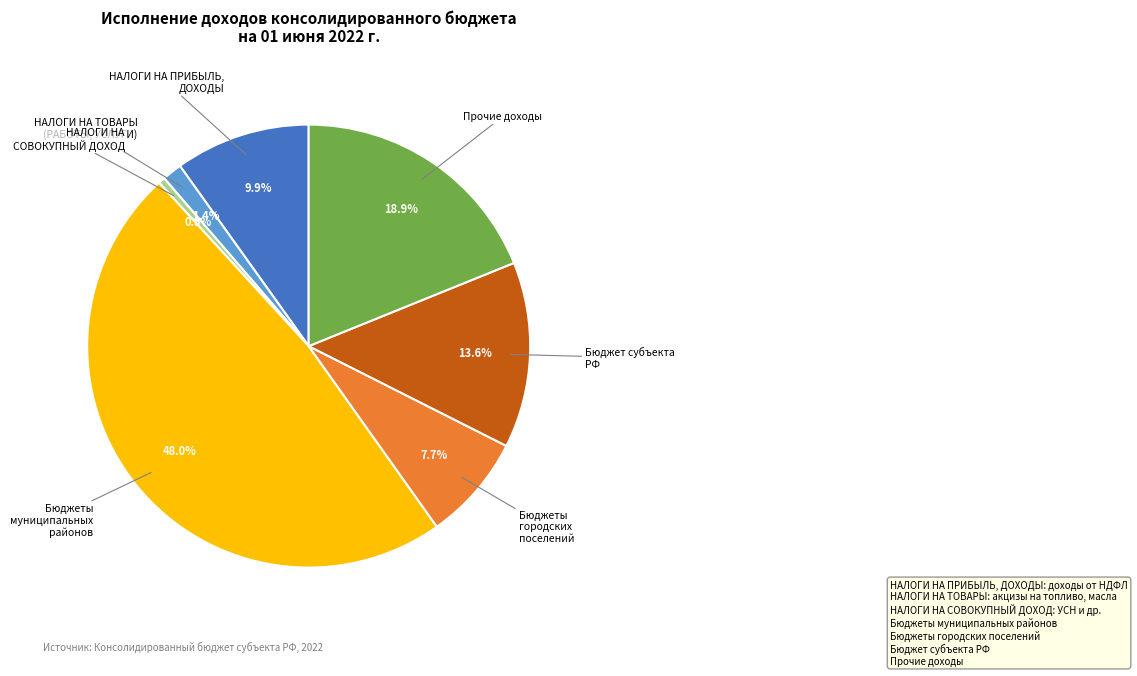

What is the smallest slice in the pie chart?

НАЛОГИ НА СОВОКУПНЫЙ ДОХОД